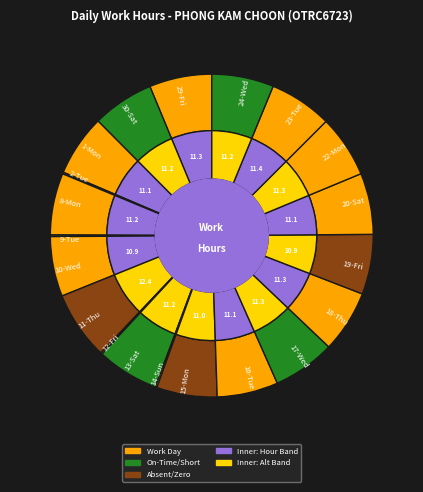

Is it true that 18-Thu is 1% of the pie?

False